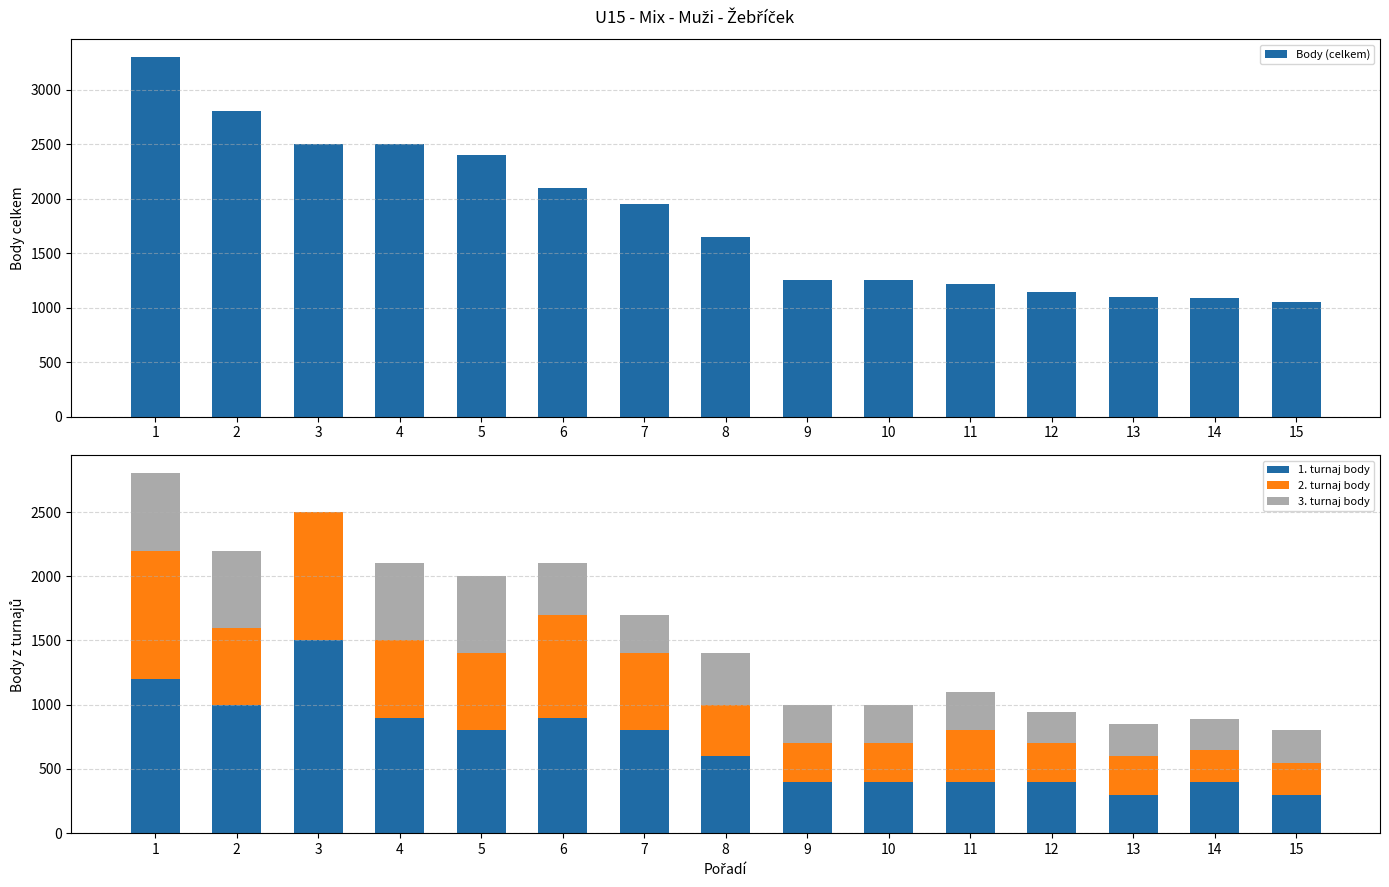

What is the value of the 2. turnaj body bar at the 4th from the left?

600